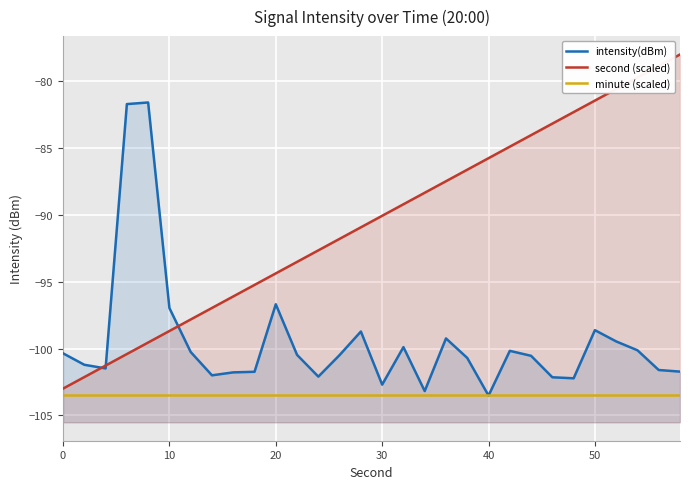

True or false: second (scaled) has more than 2 interior local peaks.

False